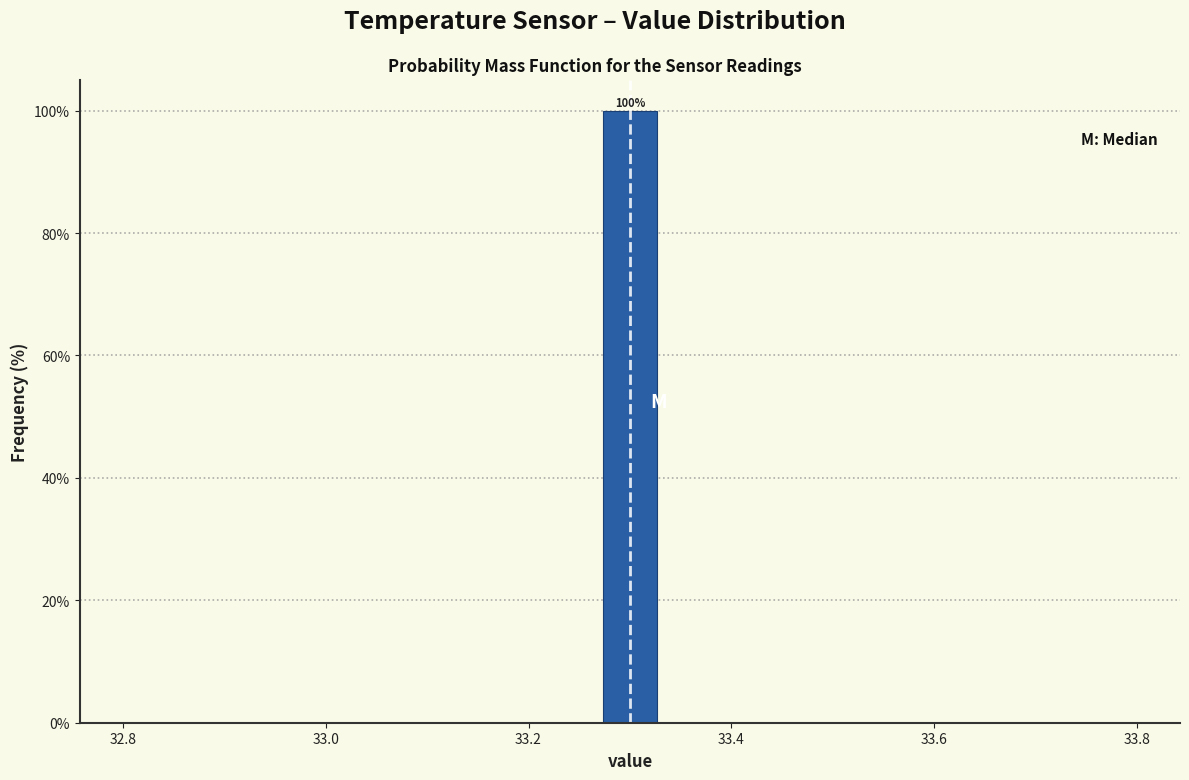

Read against the x-axis, roughly where is the centre of the tallest bar?

33.30